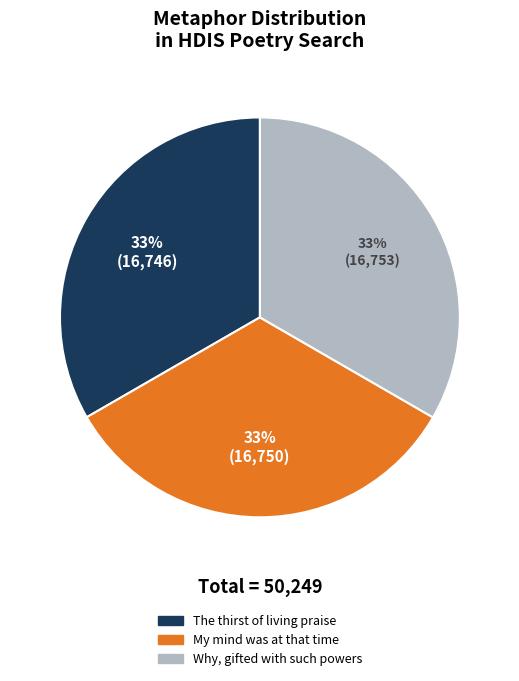

The My mind was at that time slice represents 33% of the pie. True or false?

True